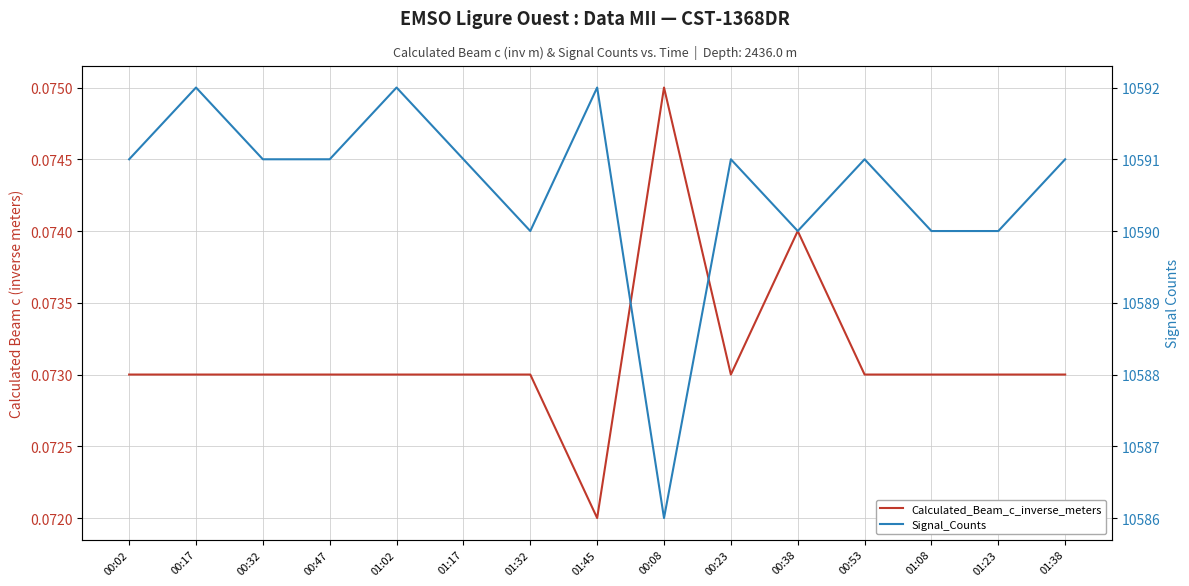

The Signal_Counts series shows 18029.9 at 00:08. True or false?

False